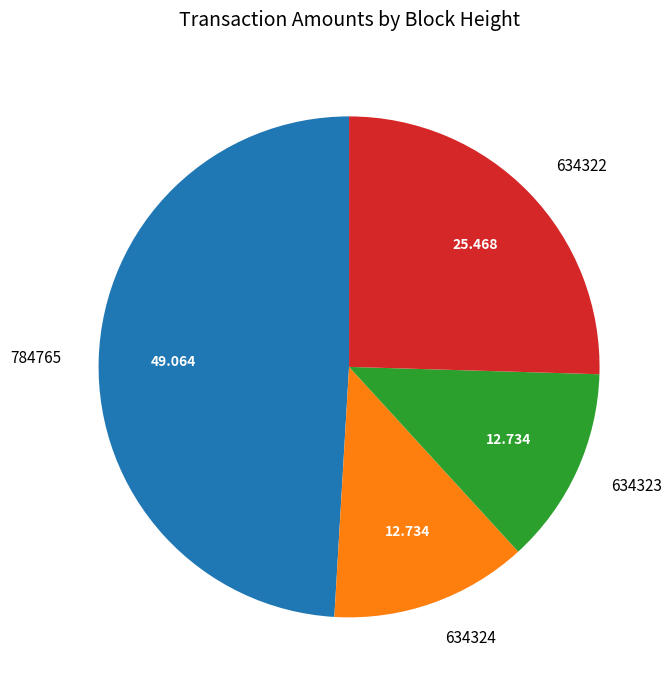

Does 634323 represent more than half of the total?

No